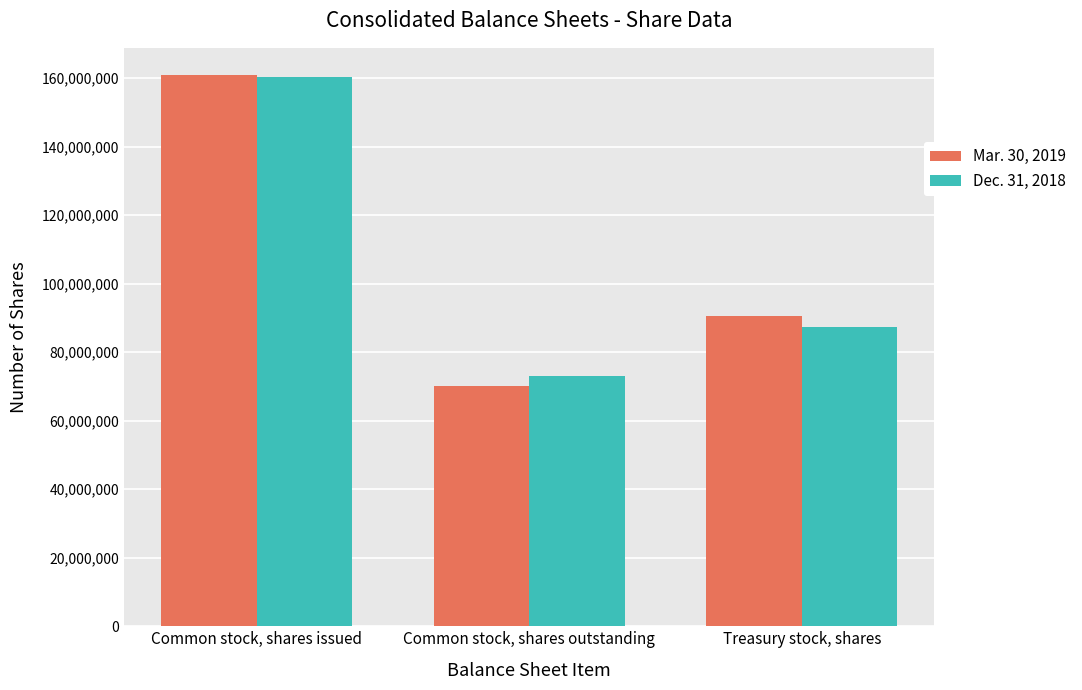

How many values in the Mar. 30, 2019 series are below 90689000?

1